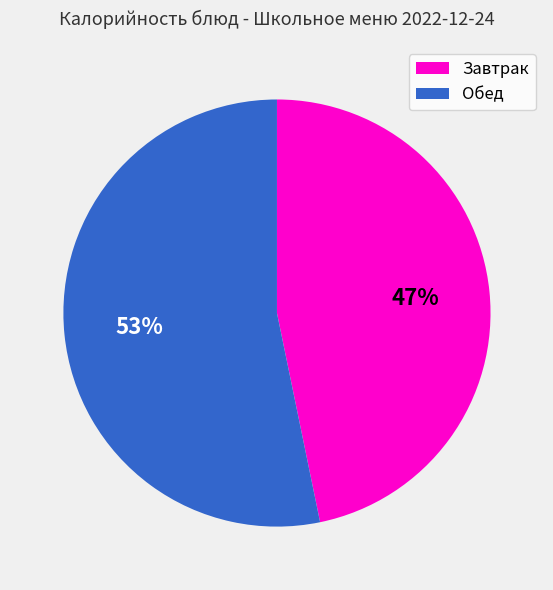

To the nearest percent, what is the difference between the largest and smallest slice percentages?

6%